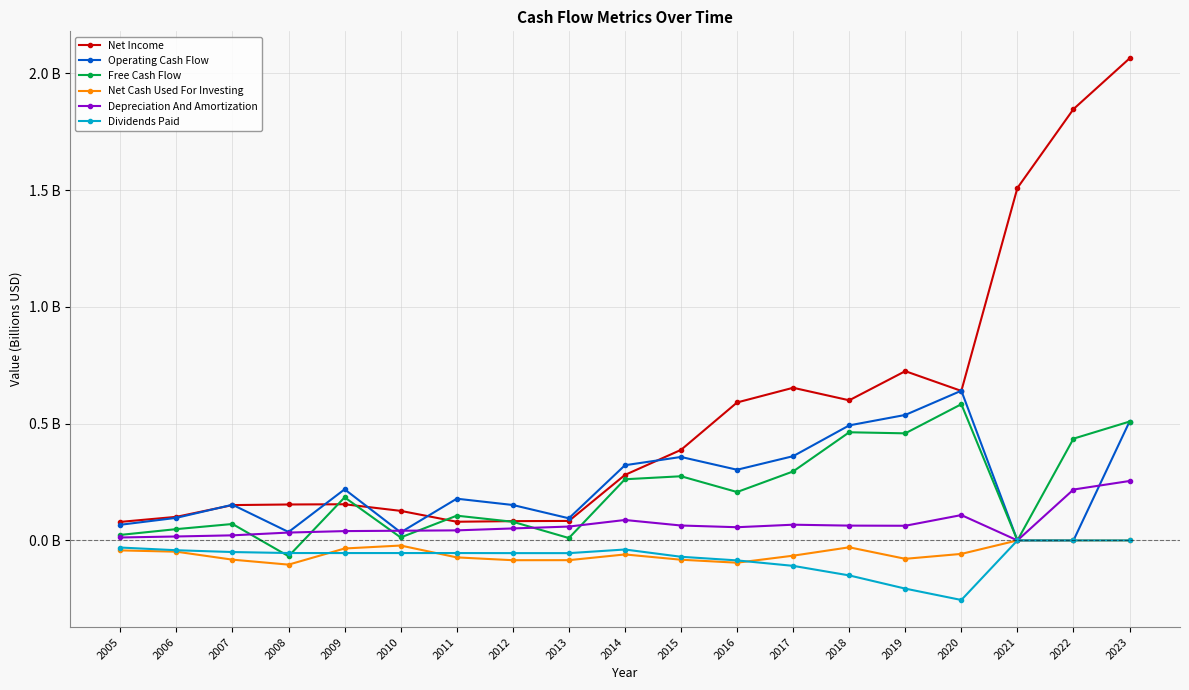

Is this an area chart (filled region under the line)?

No